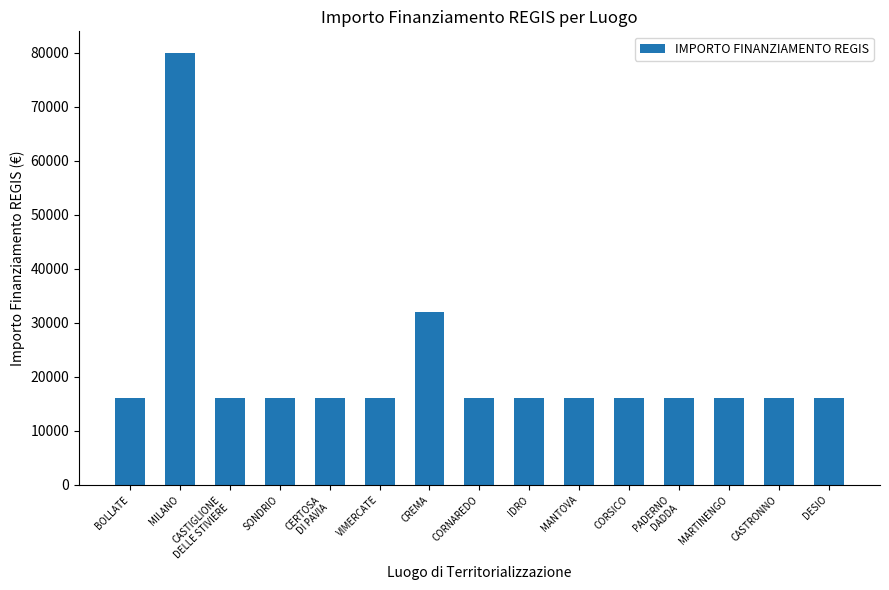

What is the minimum value shown in the chart?

16000